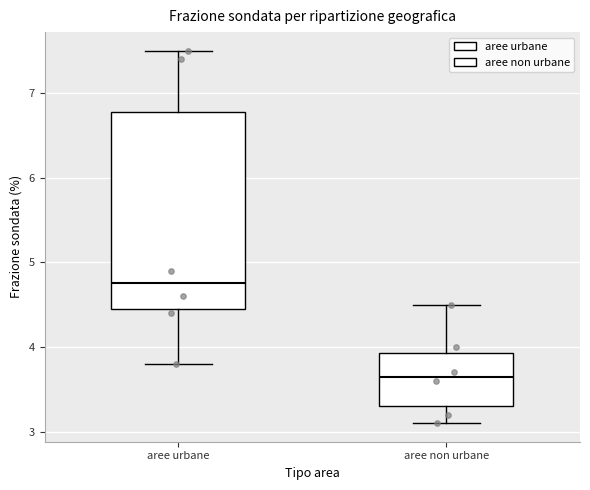

Where does the lower whisker of the box for aree urbane end on the y-axis? The values are not printed on the chart, so give them approximately, as read against the axis.

3.8